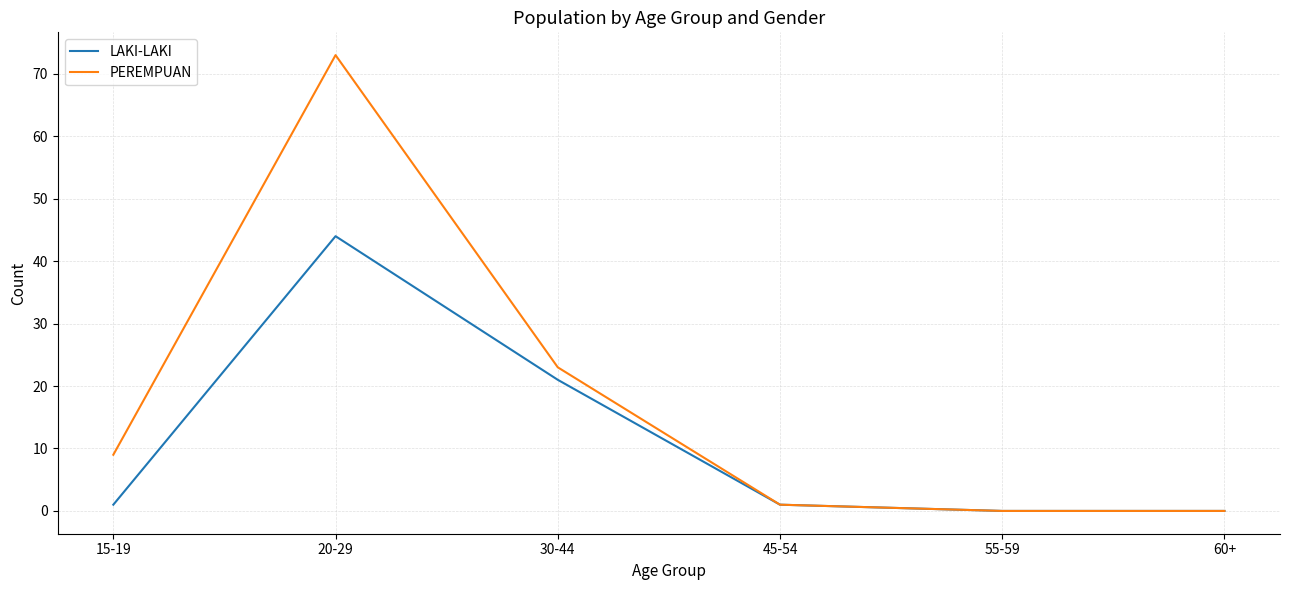

What is the difference between the highest and lowest values at 30-44?

2